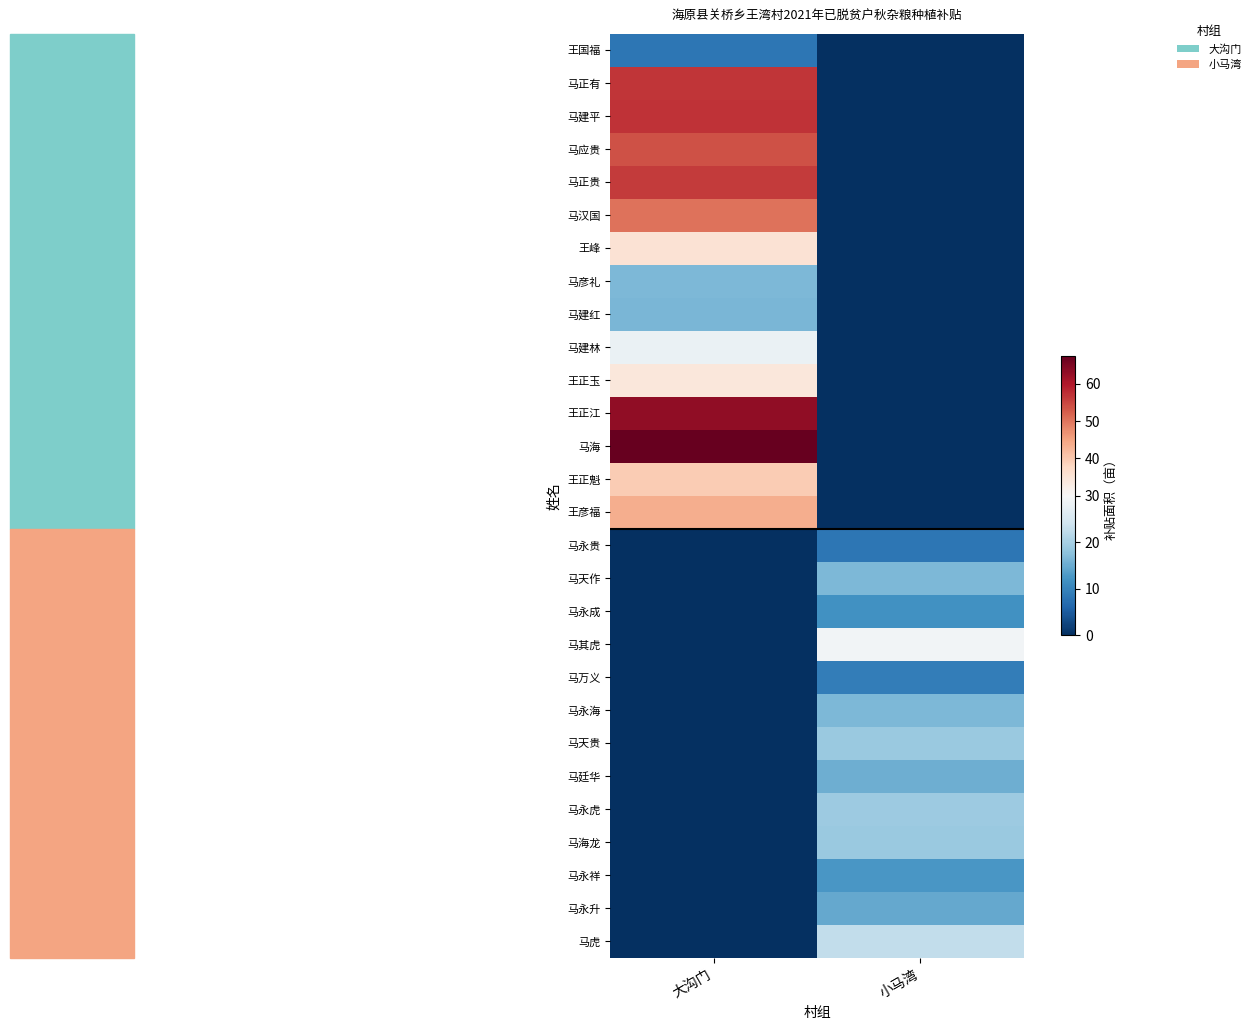

What is the spread (max minus min) of values at 小马湾?

29.2